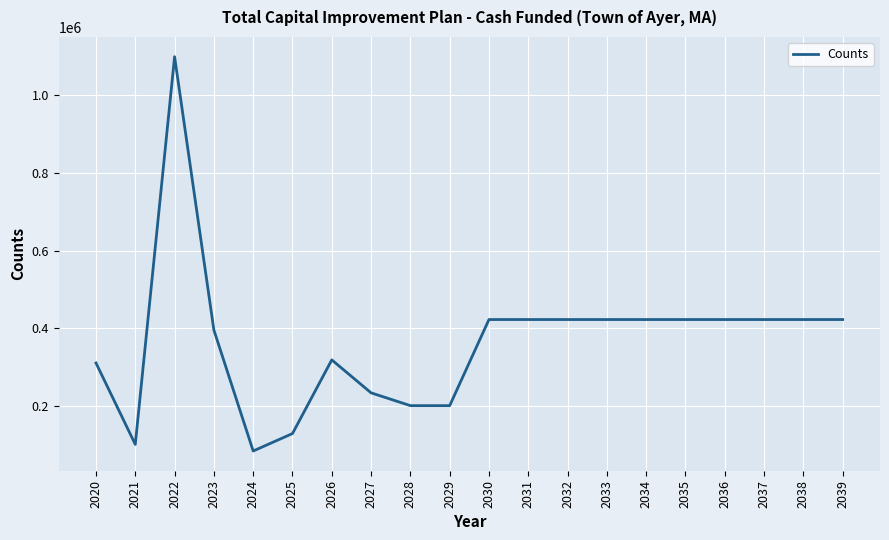

The value at 2035 is 422050. True or false?

True